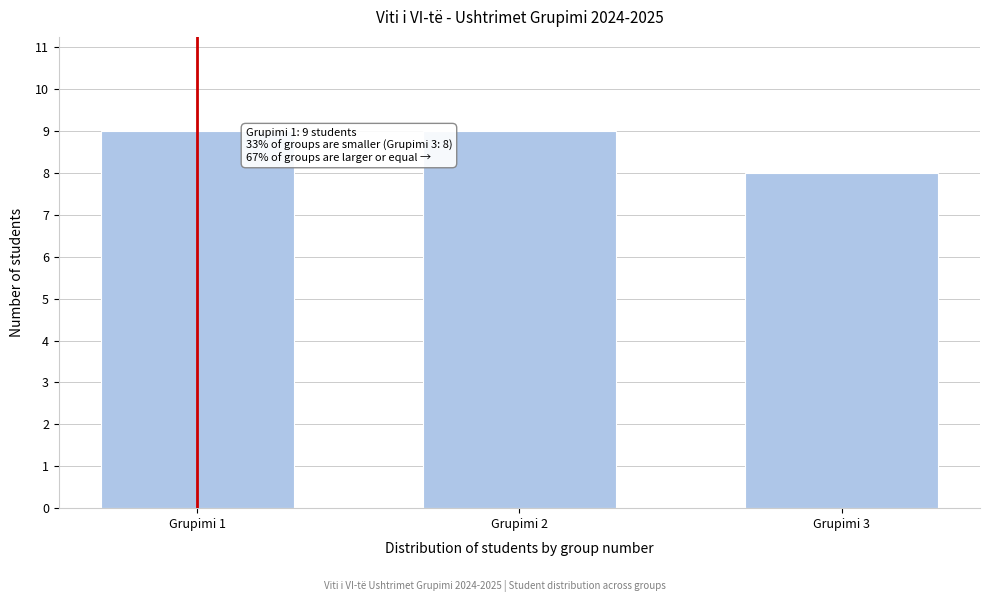

Reading right to left, transcribe all the data shown in this chart.

8	9	9